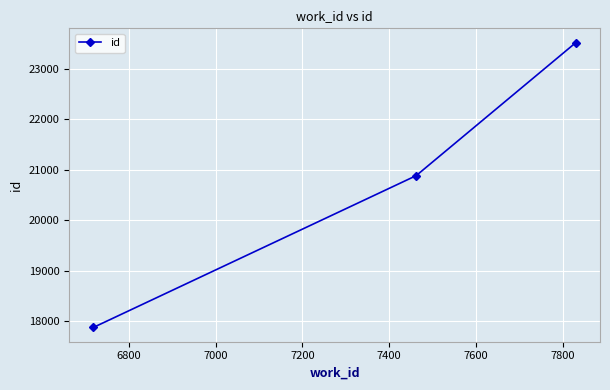

What is the greatest value displayed?

23513